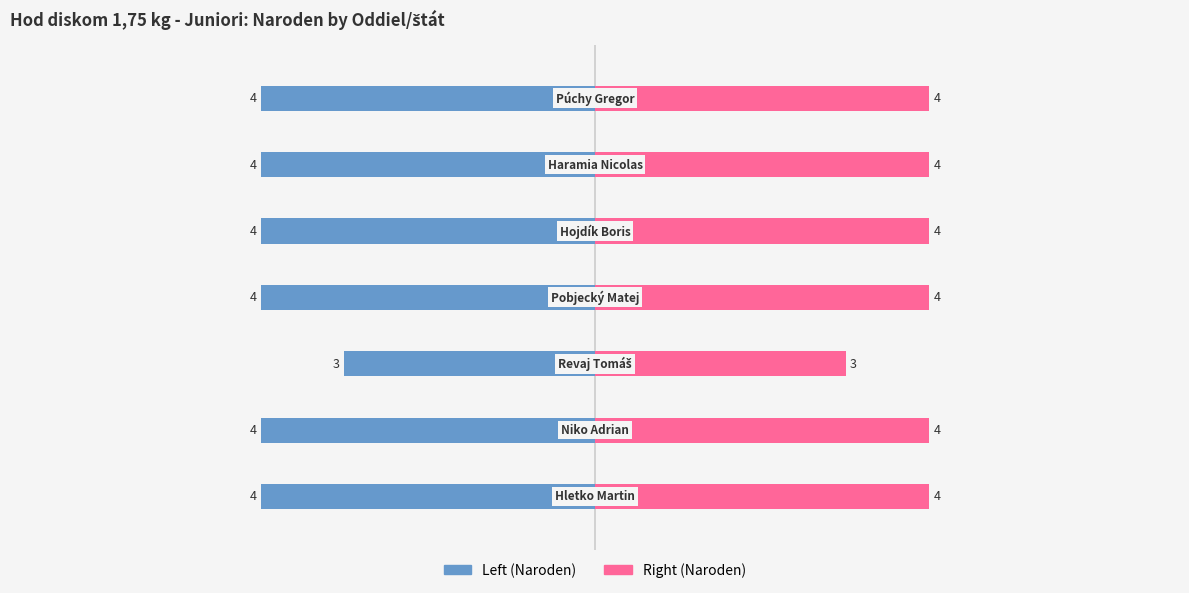

How many categories are shown in the chart?

7